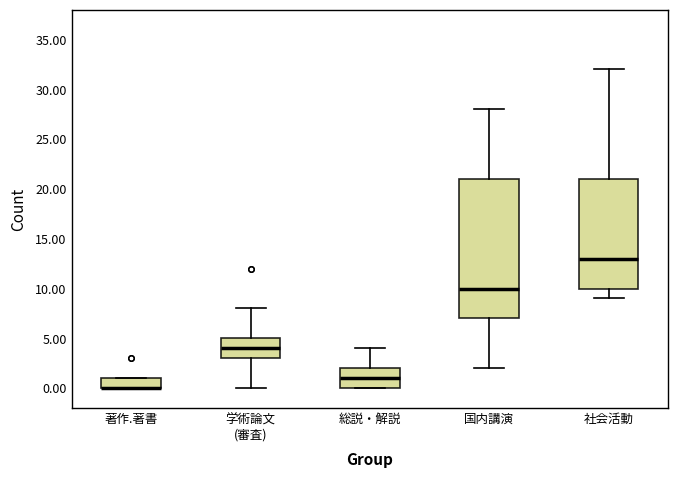

Reading left to right, read every box against the y-axis: the position of its median line, the range the box covers, and the ends of its whiskers. The values are not printed on the chart, so give them approximately, as read against the axis.

著作.著書: median 0 (drawn on the box's lower edge), box 0 to 1, whiskers 0 to 1
学術論文 (審査): median 4, box 3 to 5, whiskers 0 to 8
総説・解説: median 1, box 0 to 2, whiskers 0 to 4
国内講演: median 10, box 7 to 21, whiskers 2 to 28
社会活動: median 13, box 10 to 21, whiskers 9 to 32